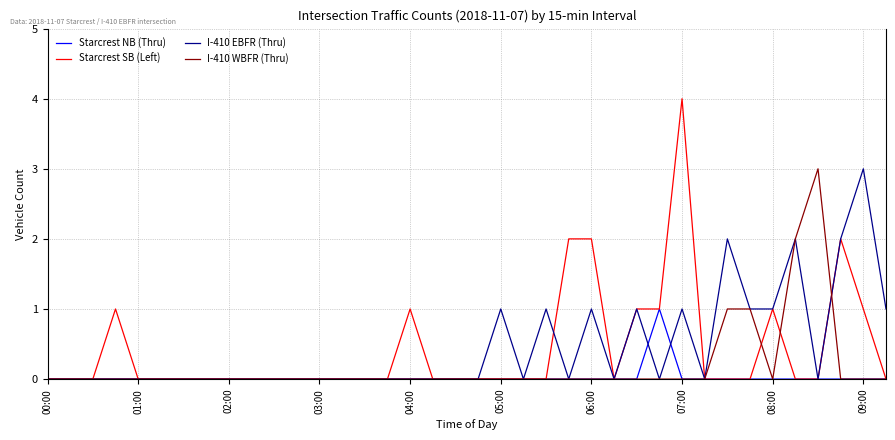

What is the highest value of the Starcrest SB (Left) series?

4